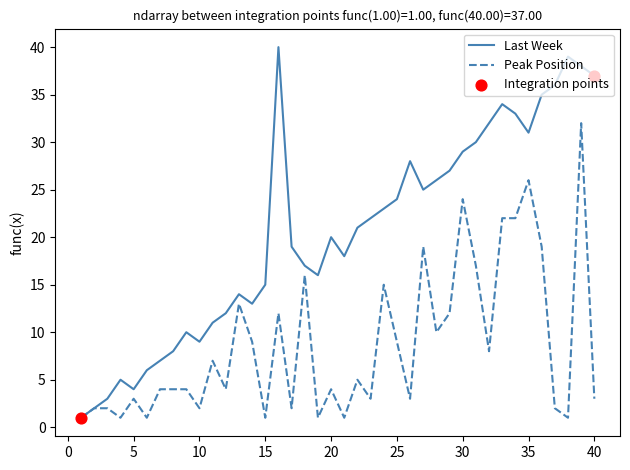

Which series has the largest total across all categories?

Last Week